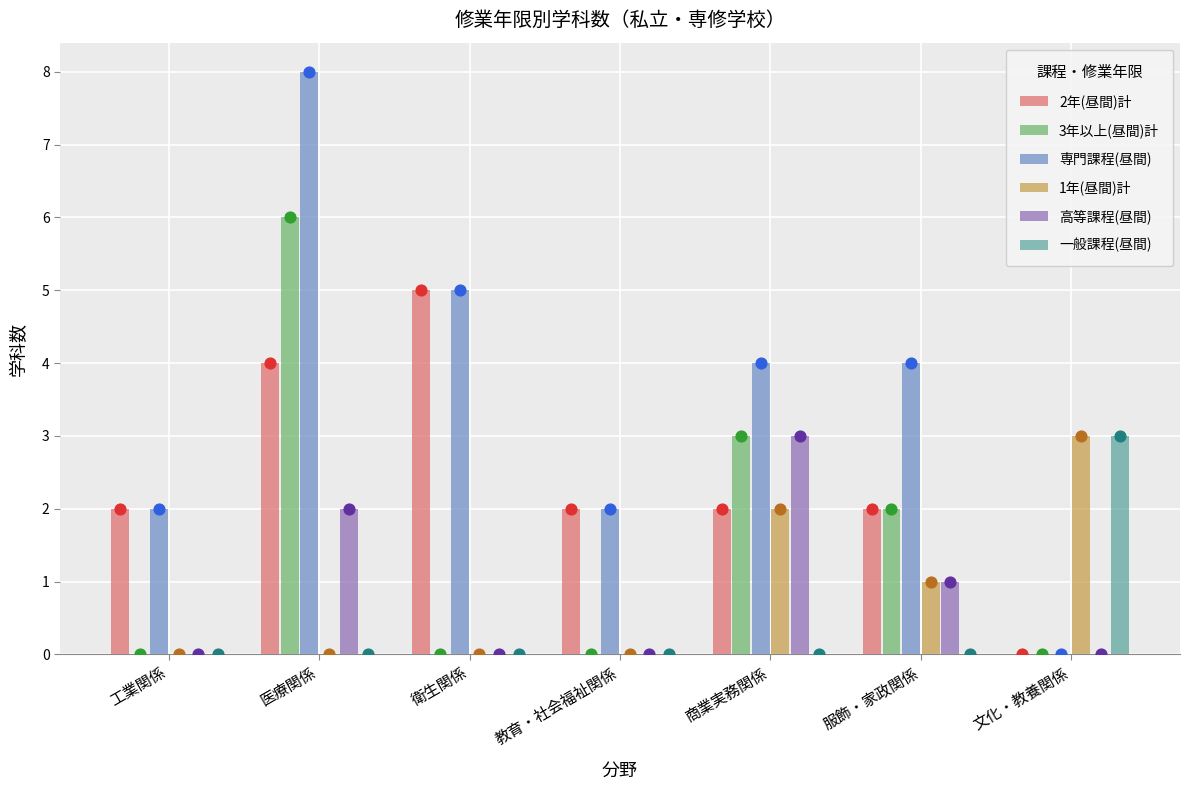

Which series reaches the maximum Y coordinate?

専門課程(昼間)